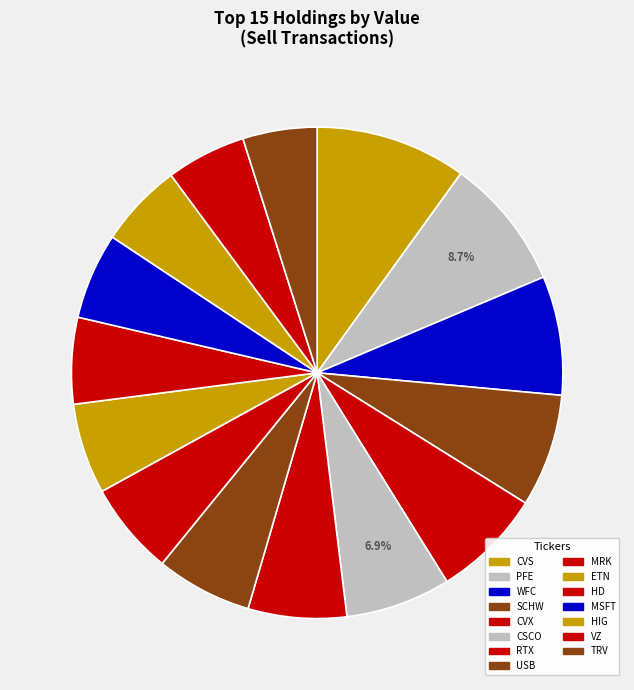

The WFC slice represents 8% of the pie. True or false?

True